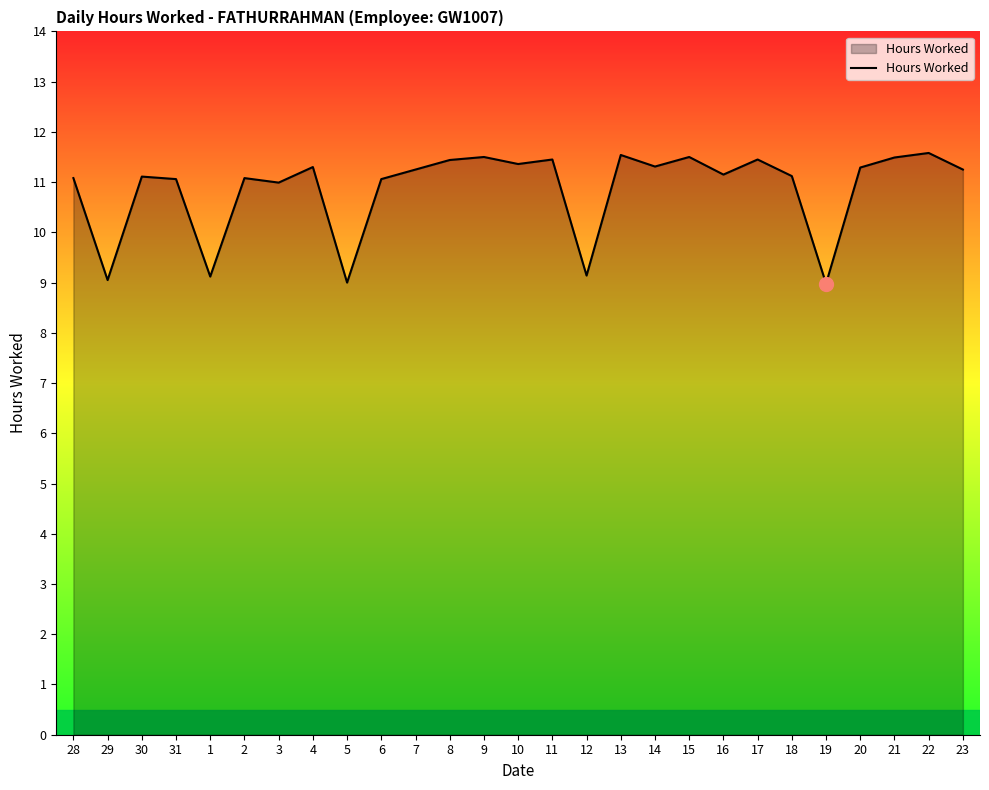

What is the greatest value displayed?

11.6